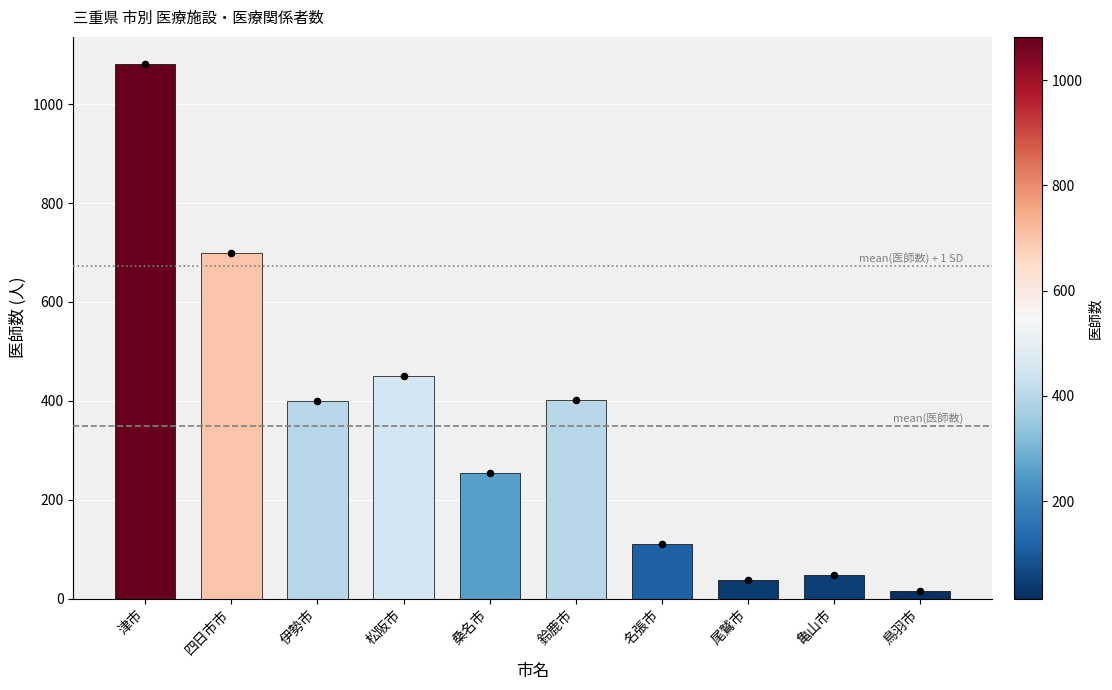

What is the change in value from 四日市市 to 鈴鹿市?

-297